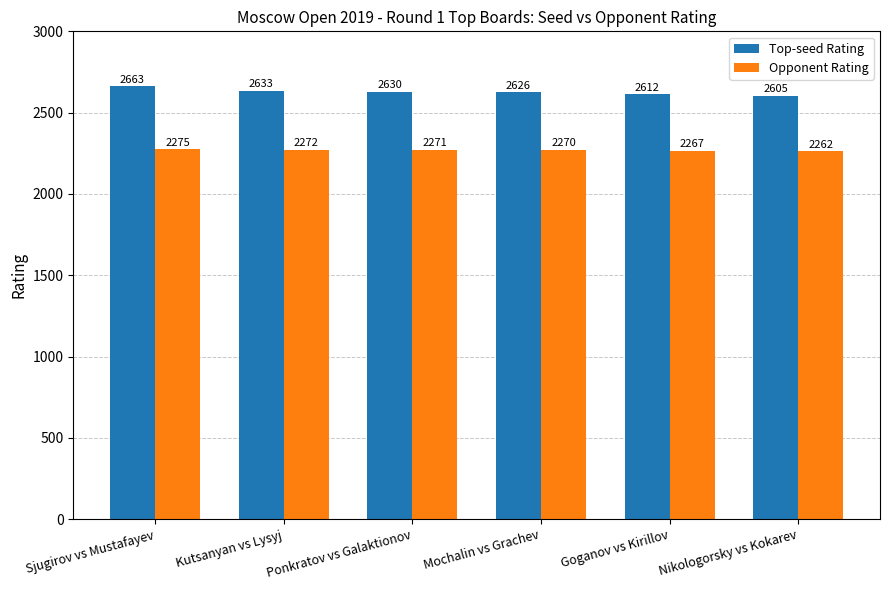

At how many categories does at least one series exceed 2656?

1